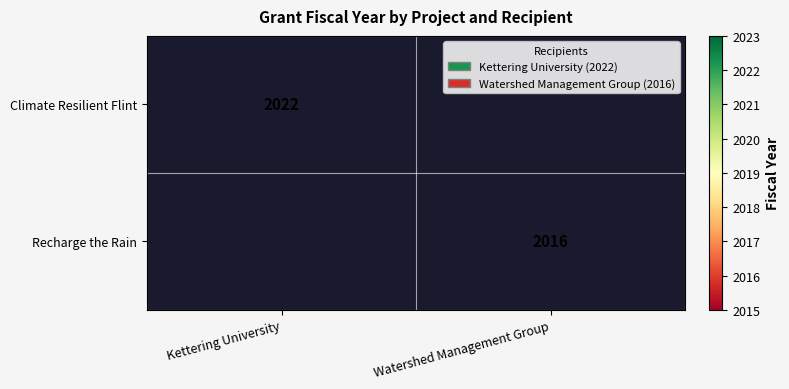

Is it true that Recharge the Rain equals 3216 at Watershed Management Group?

False